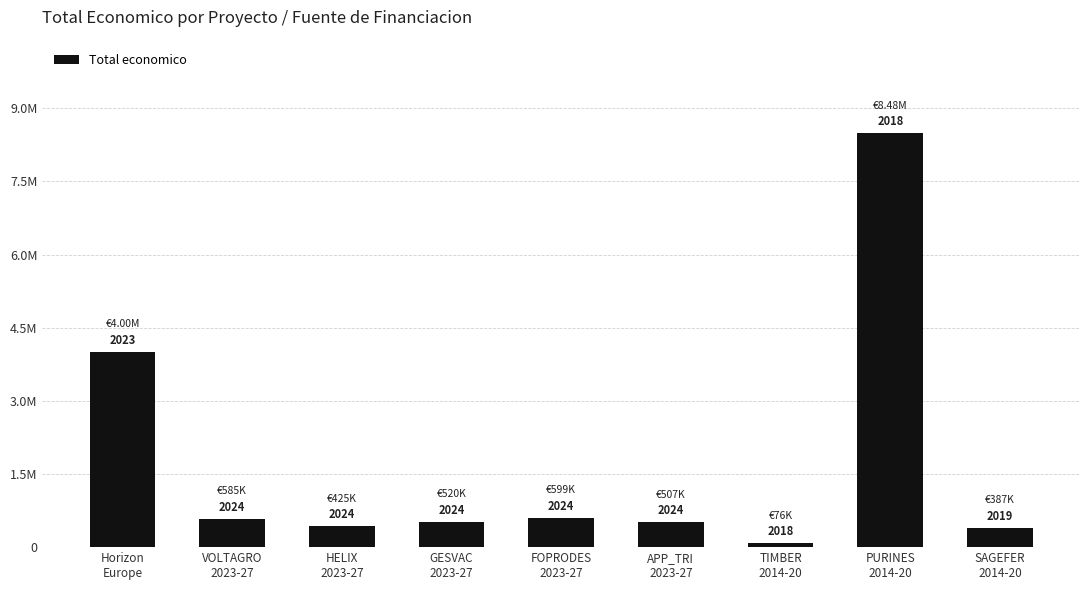

Does the chart contain any negative values?

No